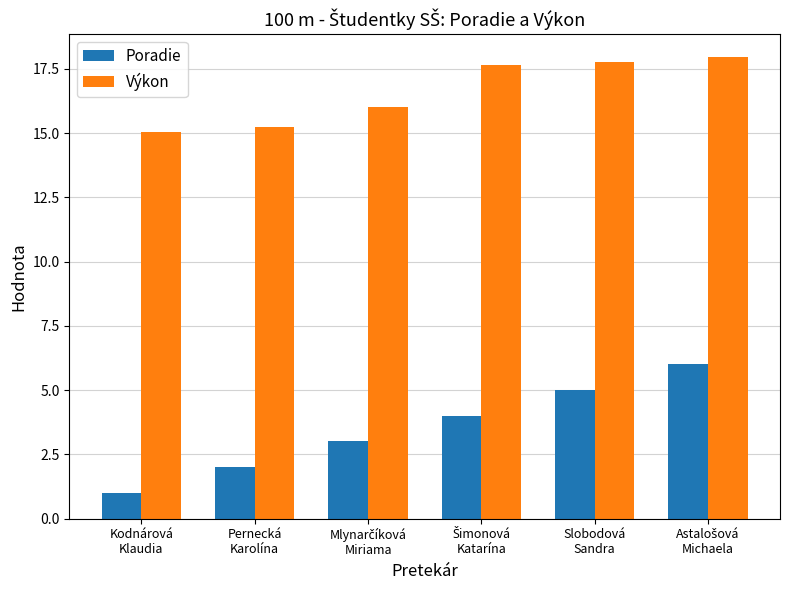

Does the chart contain any negative values?

No